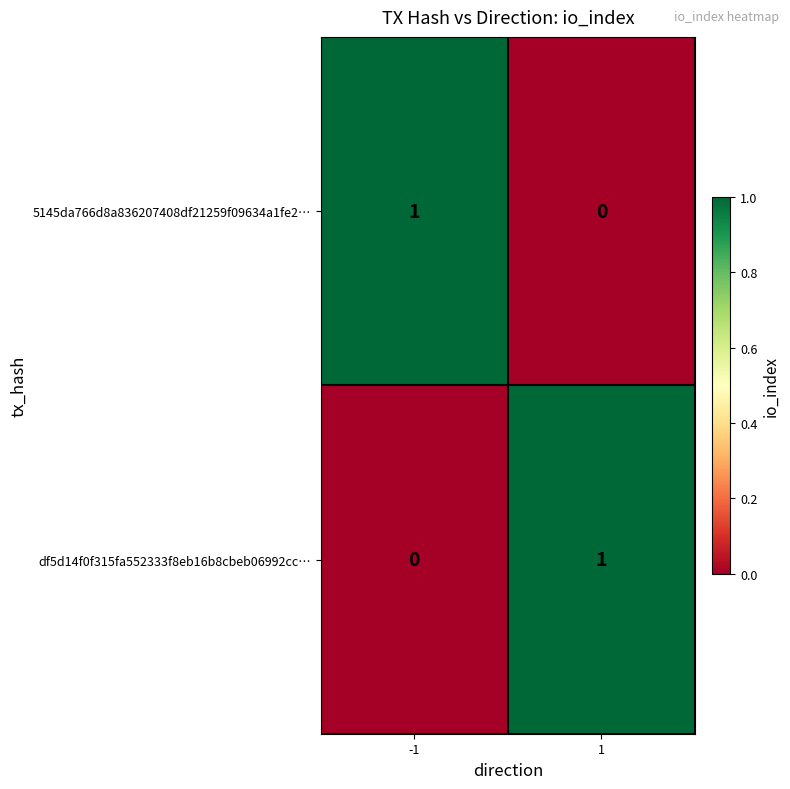

List the labels in order of df5d14f0f315fa552333f8eb16b8cbeb06992cc… value, largest first.

1, -1